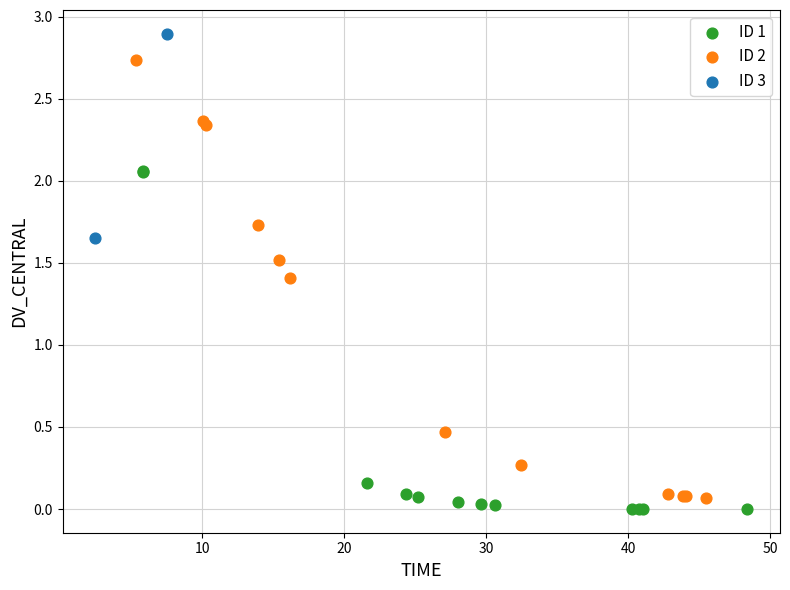

What are all the series names shown in the legend?

ID 1, ID 2, ID 3